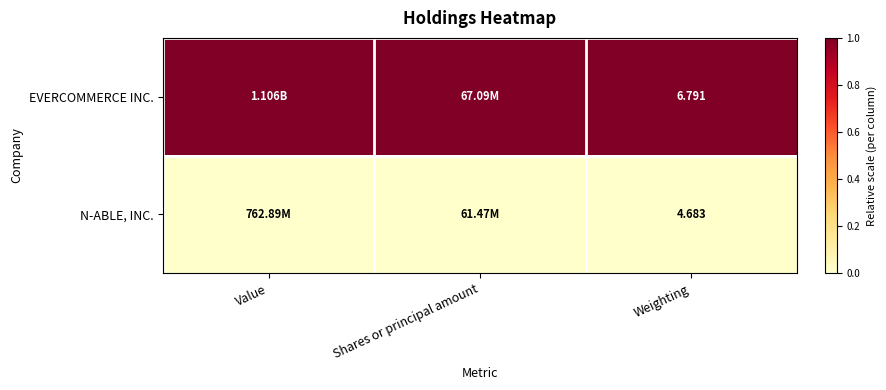

What is the total value across all series at Weighting?

11.5